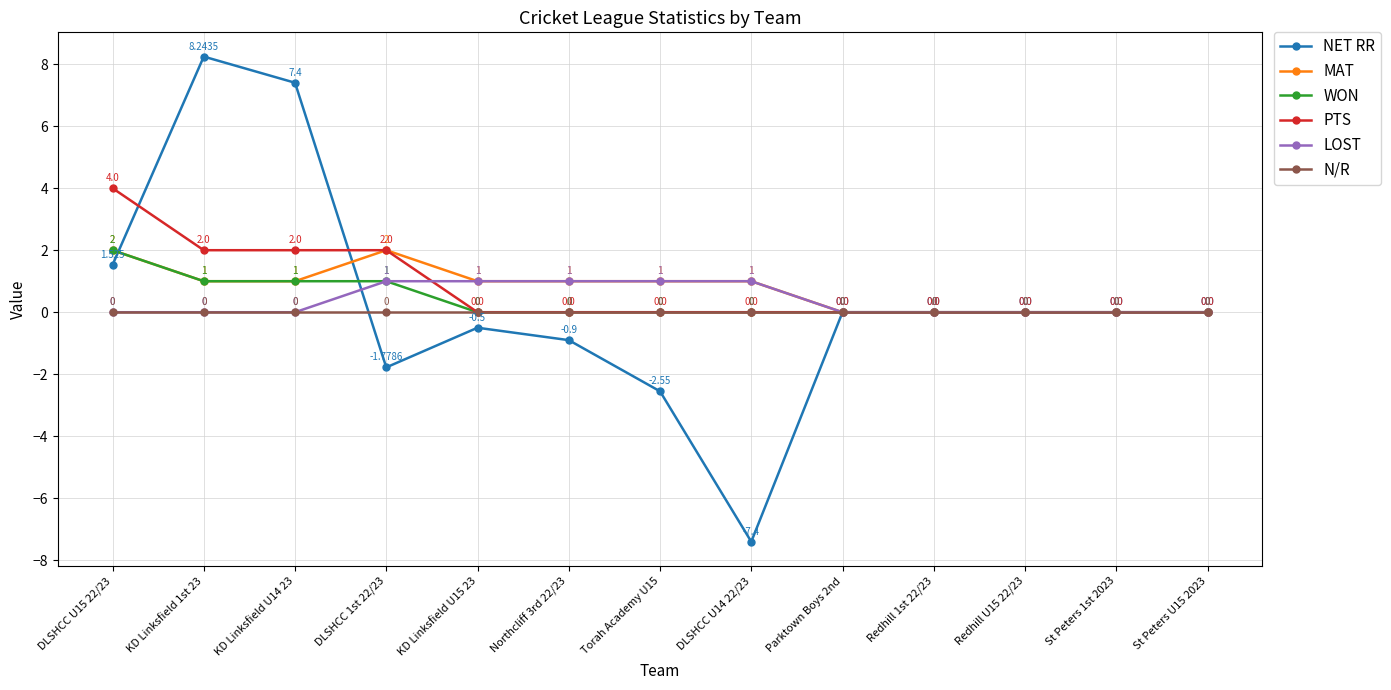

The LOST series shows 0.0 at KD Linksfield 1st 23. True or false?

True